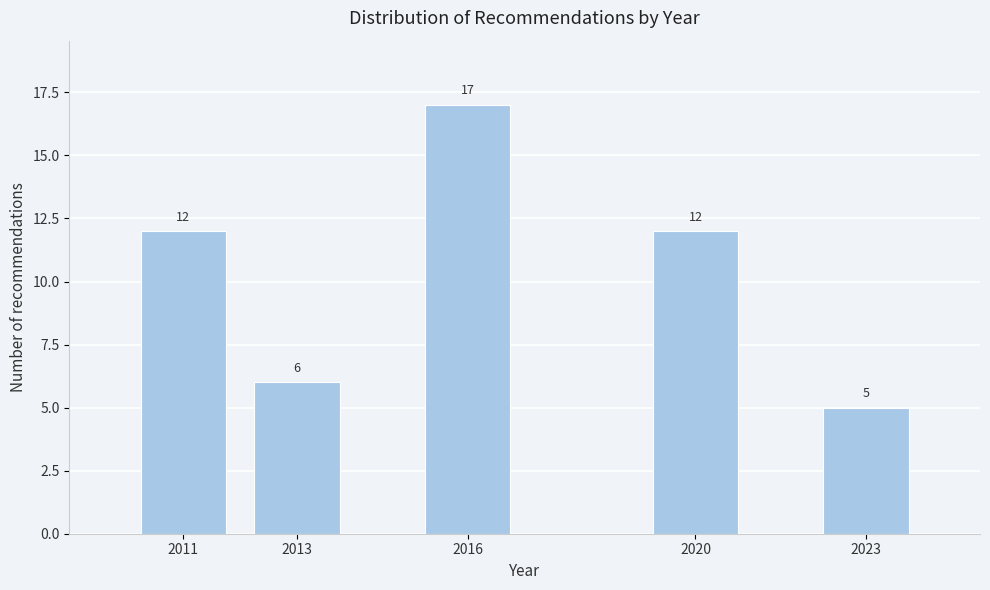

Reading left to right, transcribe all the data shown in this chart.

12	6	17	12	5